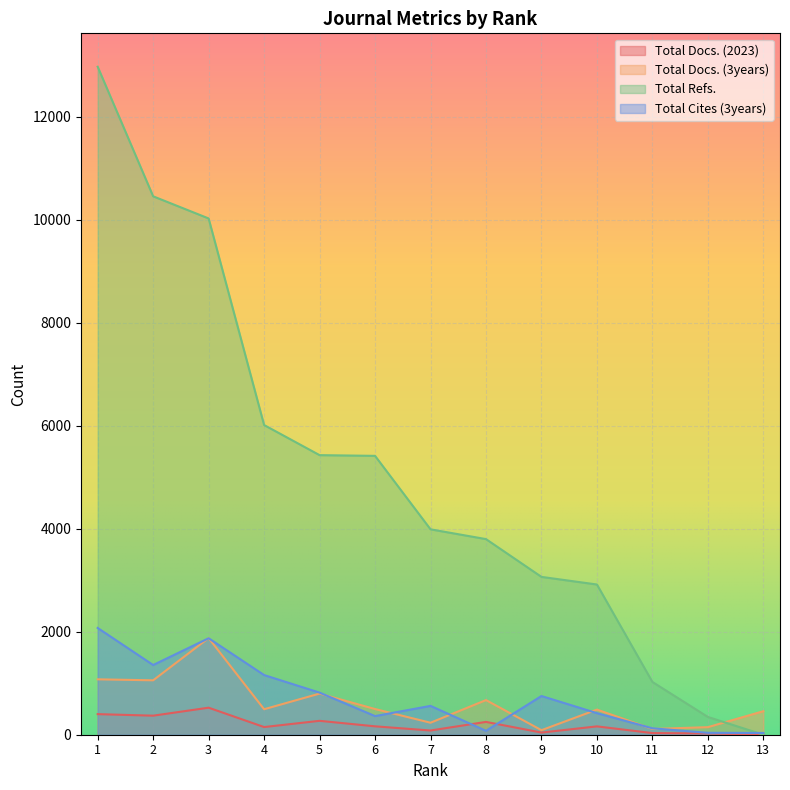

Reading right to left, extract all data points from this chart.

Total Docs. (2023): 13=0	12=25	11=32	10=162	9=42	8=249	7=82	6=163	5=270	4=149	3=525	2=370	1=400
Total Docs. (3years): 13=457	12=147	11=112	10=488	9=88	8=673	7=233	6=499	5=799	4=495	3=1878	2=1057	1=1076
Total Refs.: 13=0	12=345	11=1025	10=2918	9=3066	8=3800	7=3990	6=5417	5=5431	4=6016	3=10029	2=10459	1=12976
Total Cites (3years): 13=34	12=37	11=125	10=419	9=752	8=76	7=560	6=362	5=818	4=1159	3=1874	2=1354	1=2074